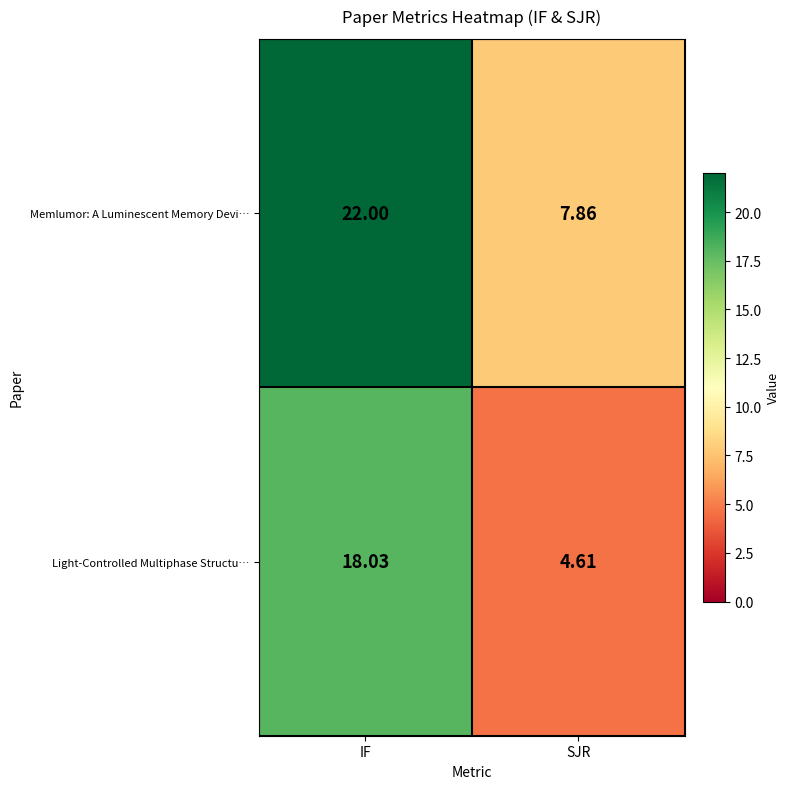

Rank the series at IF from lowest to highest value.

Light-Controlled Multiphase Structu…, Memlumor: A Luminescent Memory Devi…